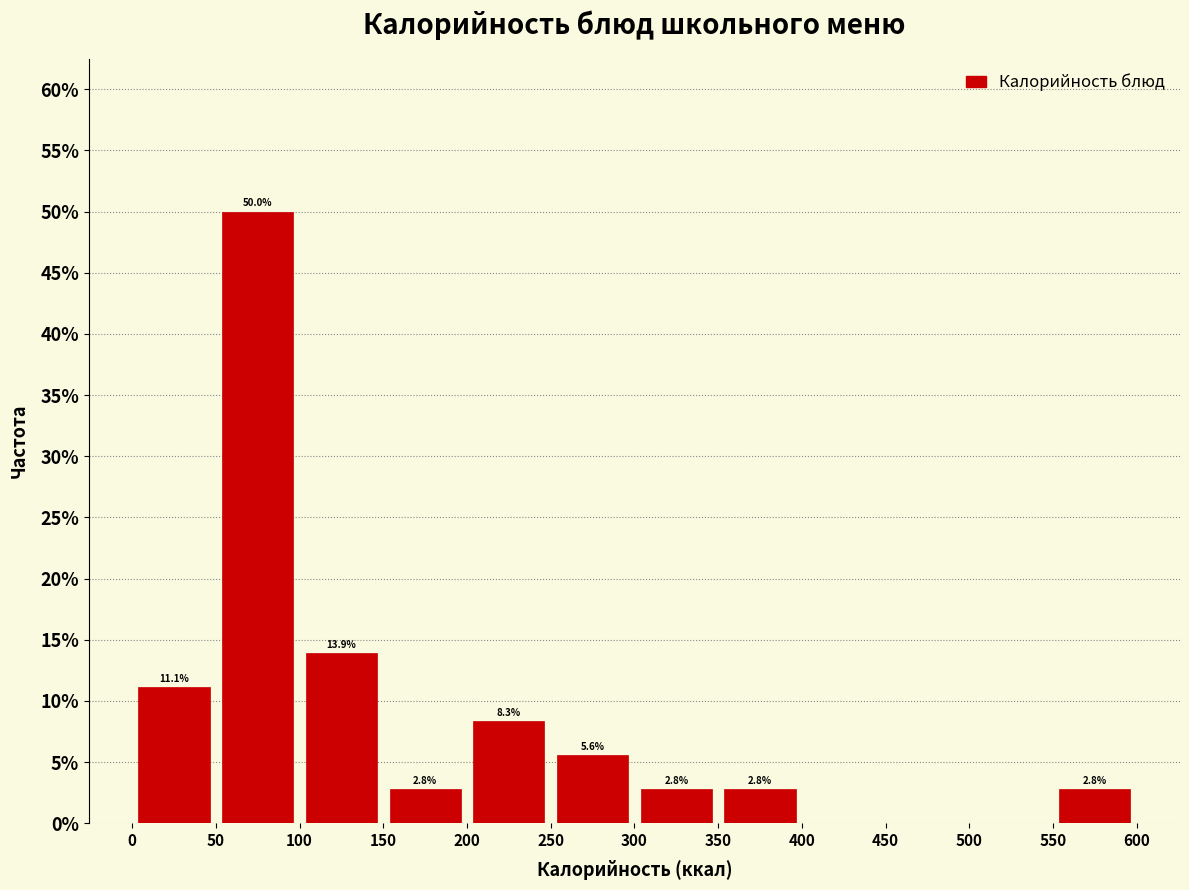

Which range on the x-axis has the tallest bar?

50 to 100